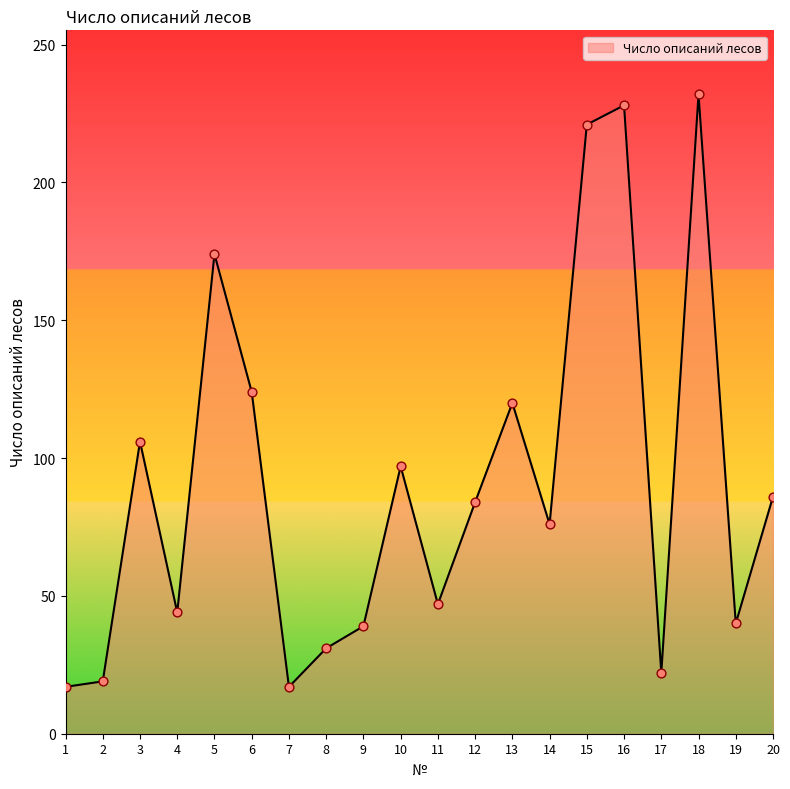

Between 7 and 19, which is larger?

19